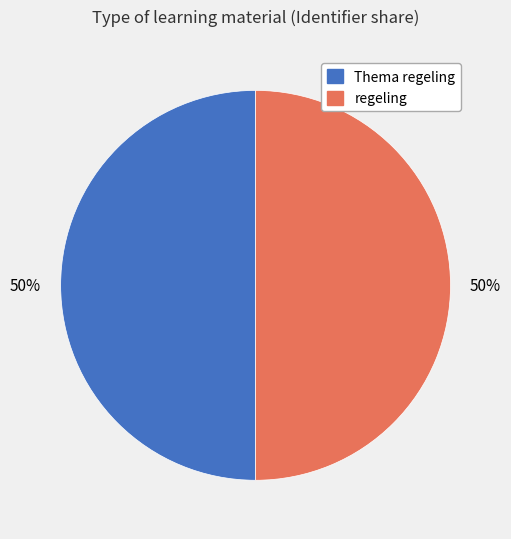

Is it true that Thema regeling is 40% of the pie?

False